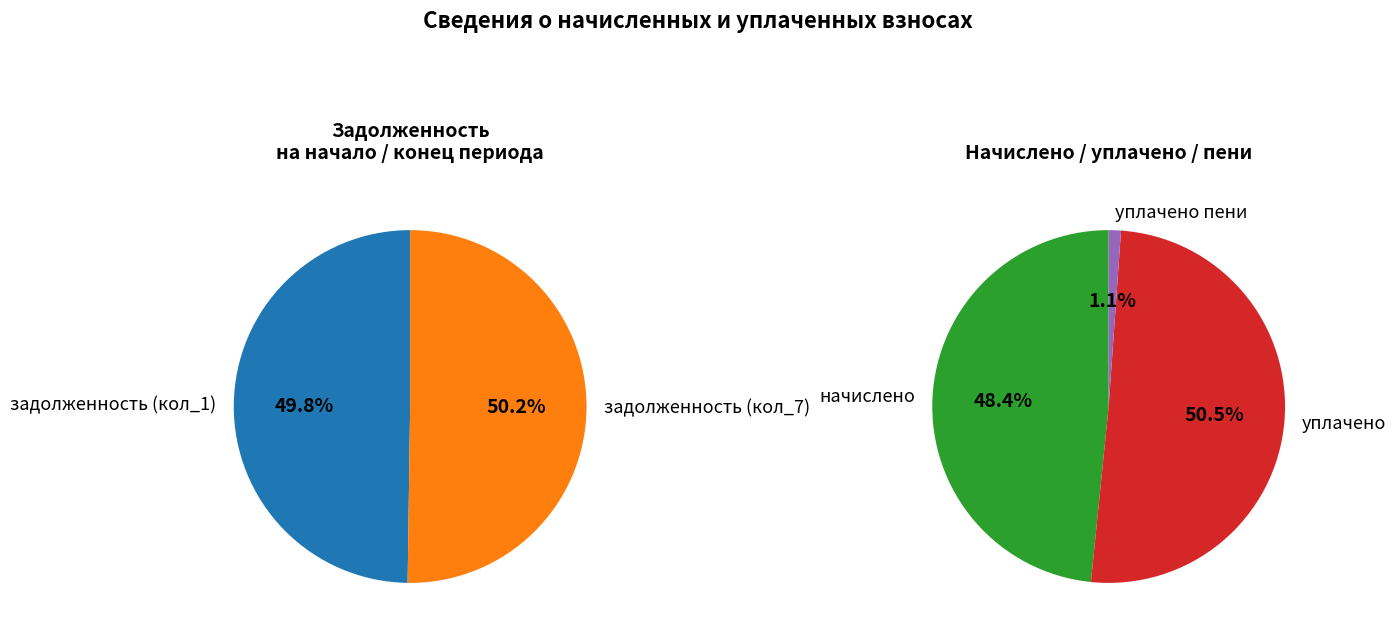

Which series has the largest range (max minus min)?

задолженность (кол_7)